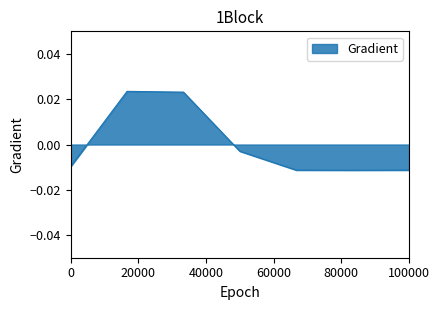

How many distinct data groups are displayed?

1